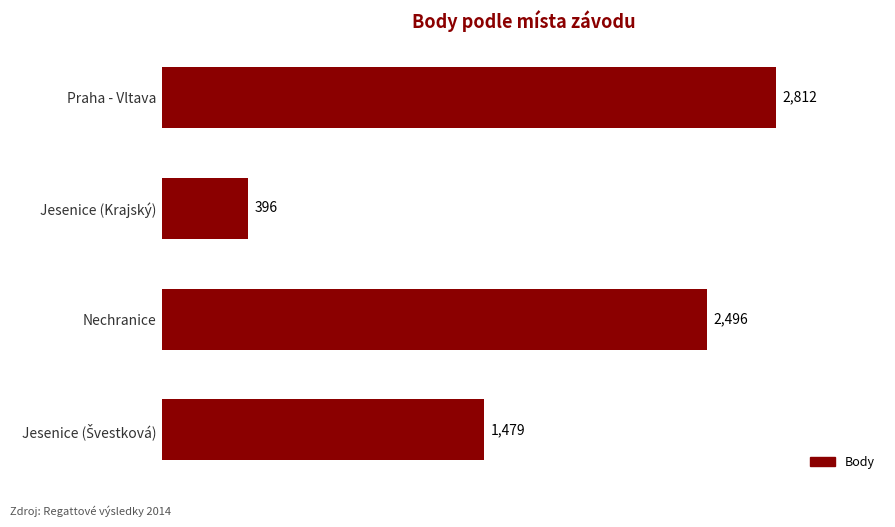

How many values are between 1479 and 2812?

3